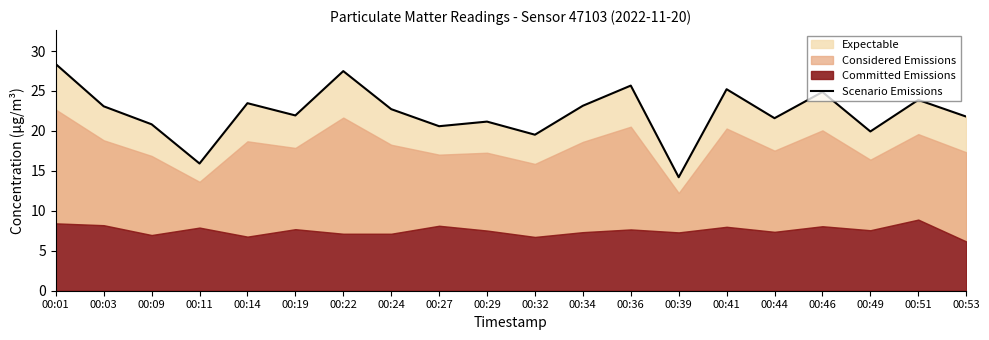

How many data points are less than 22?

10